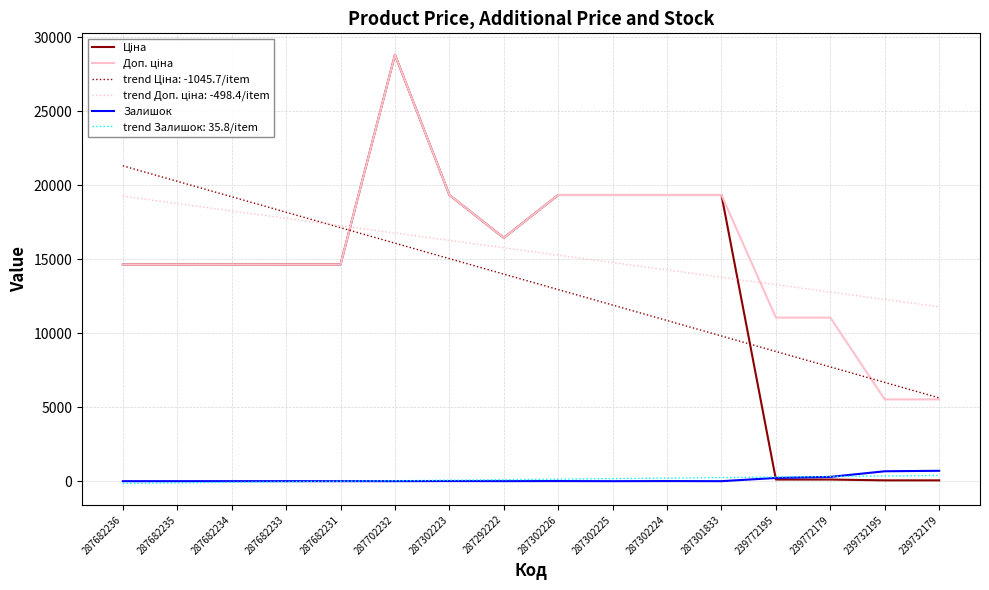

The Залишок series shows 1.0 at 287682233. True or false?

True